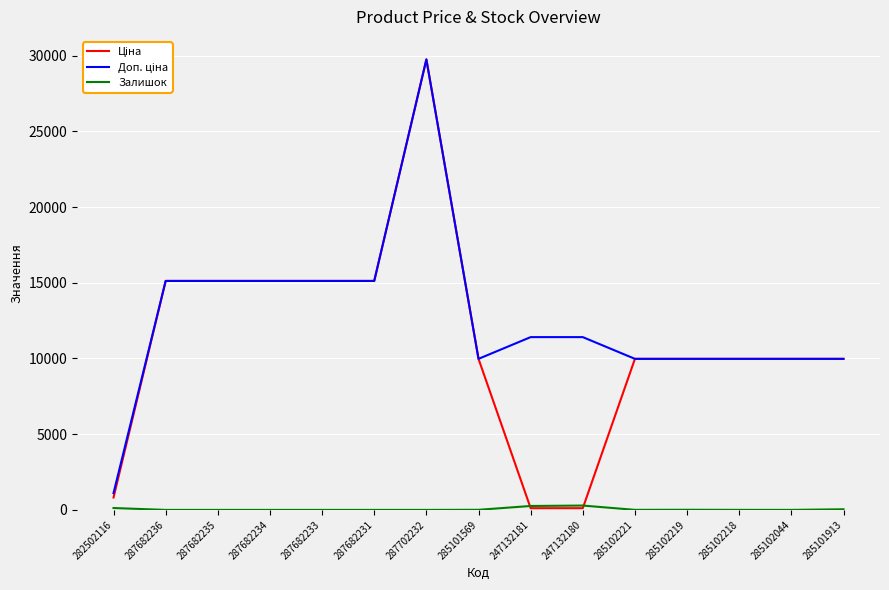

What is the spread (max minus min) of values at 287682234?

15120.0